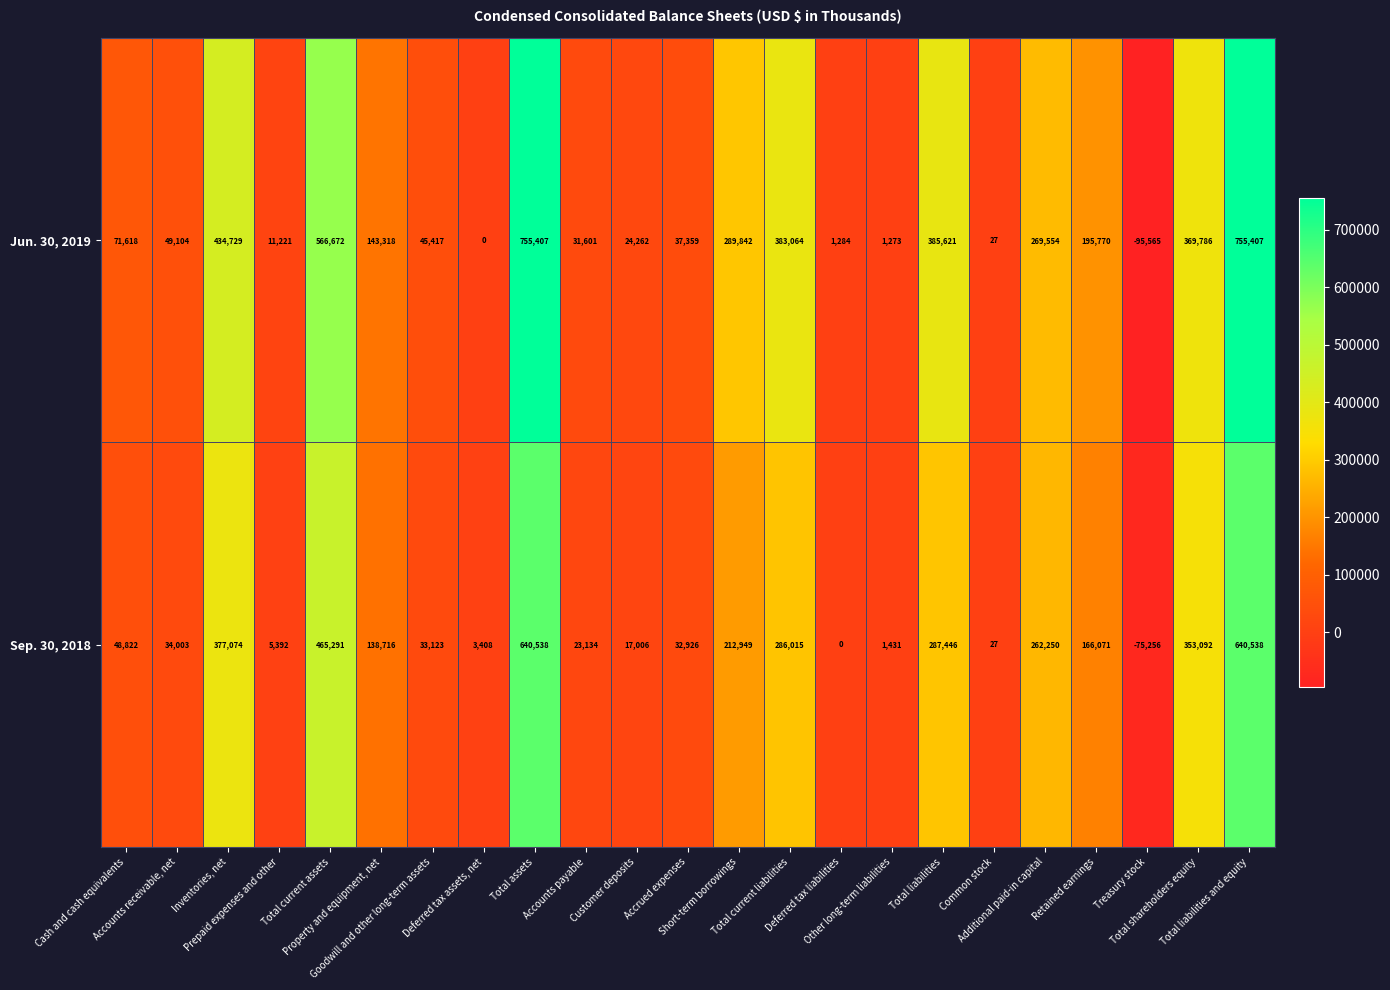

List the series in order of their overall mean, highest first.

Jun. 30, 2019, Sep. 30, 2018